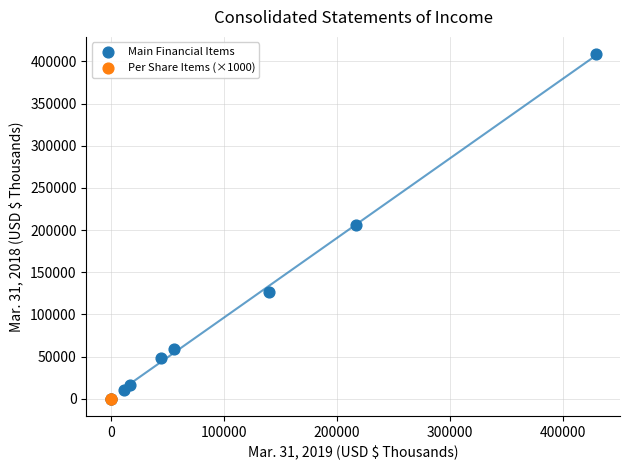

Which series contains the highest Y value?

Main Financial Items